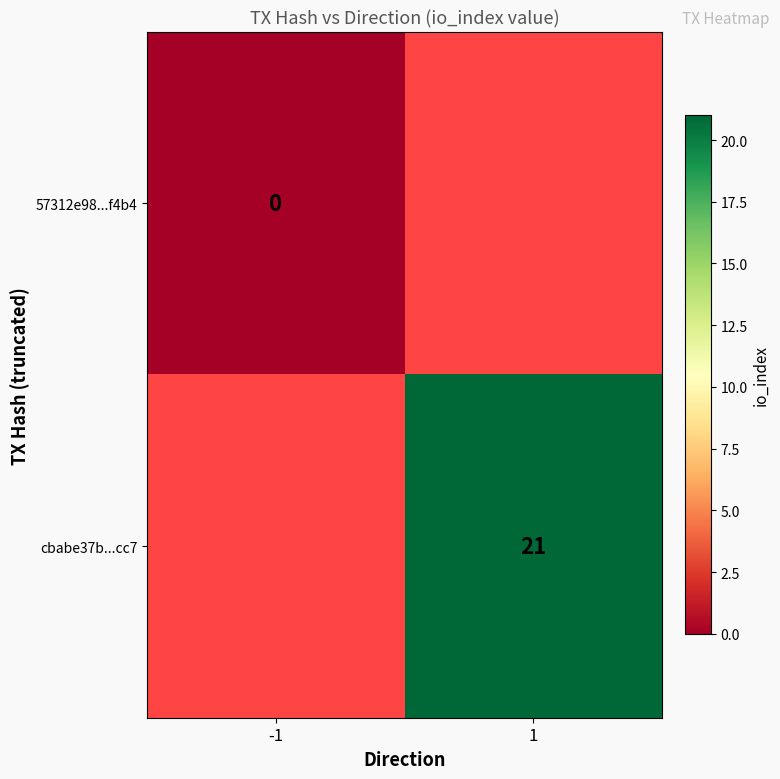

Count the number of data series in this chart.

2